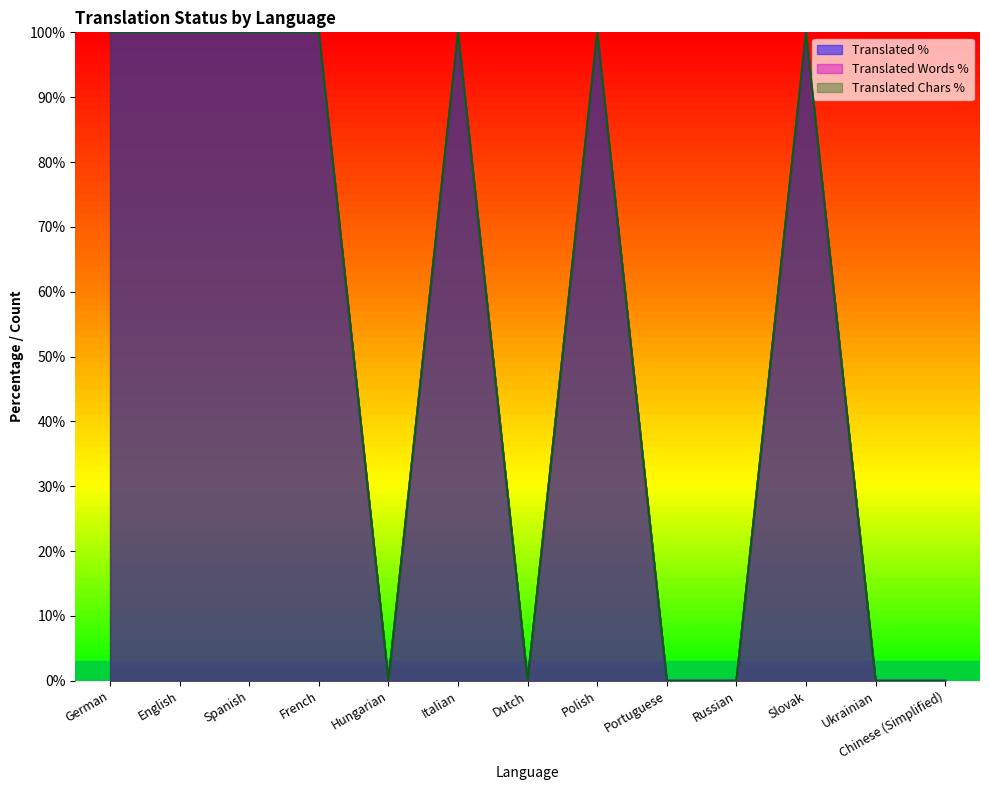

The value of translated_words_percent at English is 100. True or false?

True